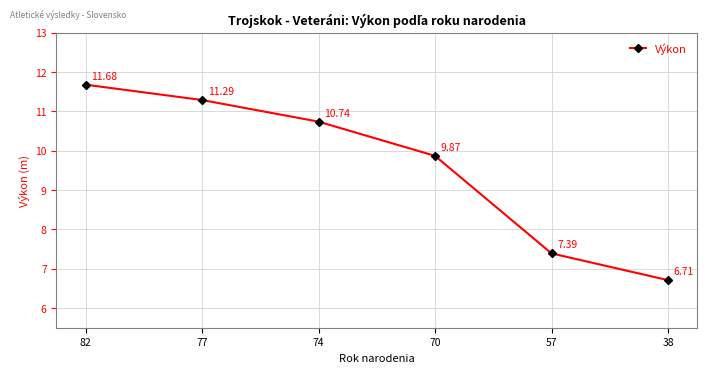

What is the smallest value displayed?

6.7